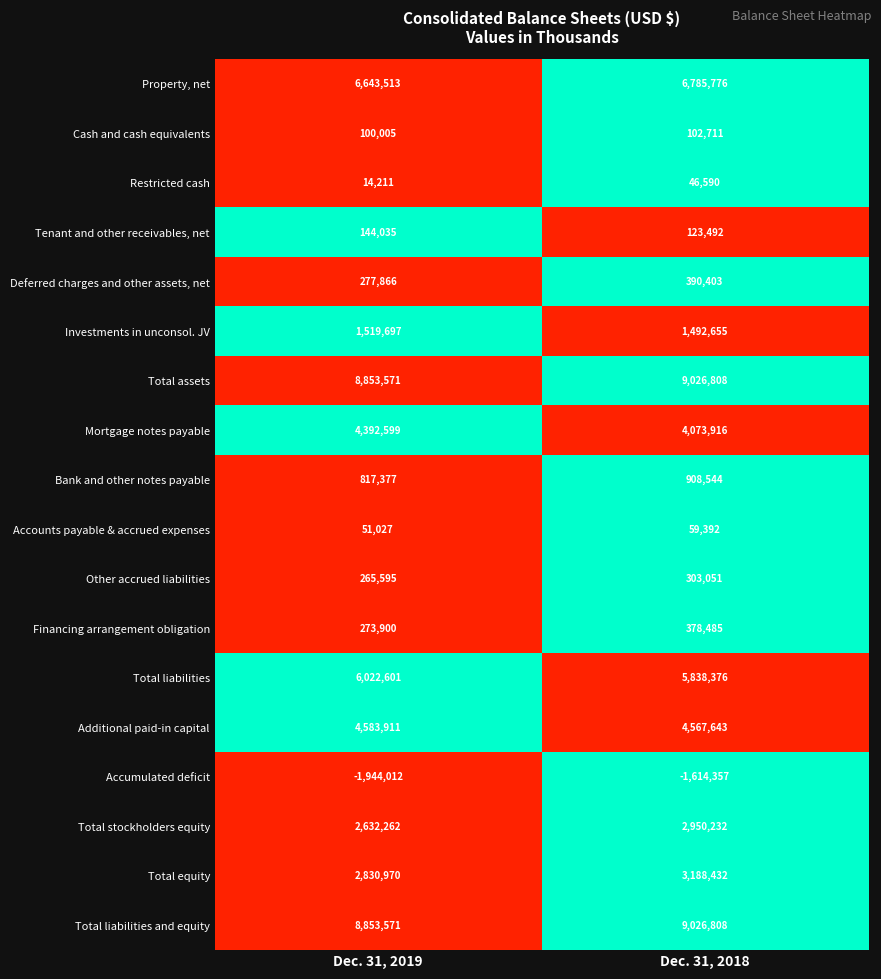

At how many categories does at least one series exceed 0?

2